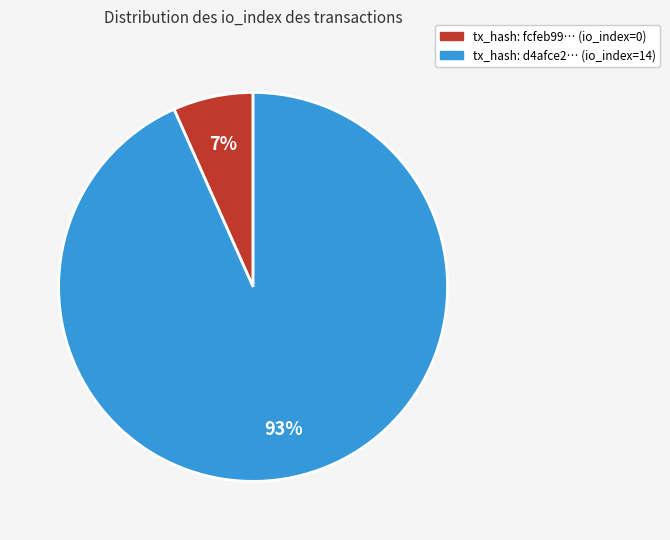

Does any single category account for the majority?

Yes